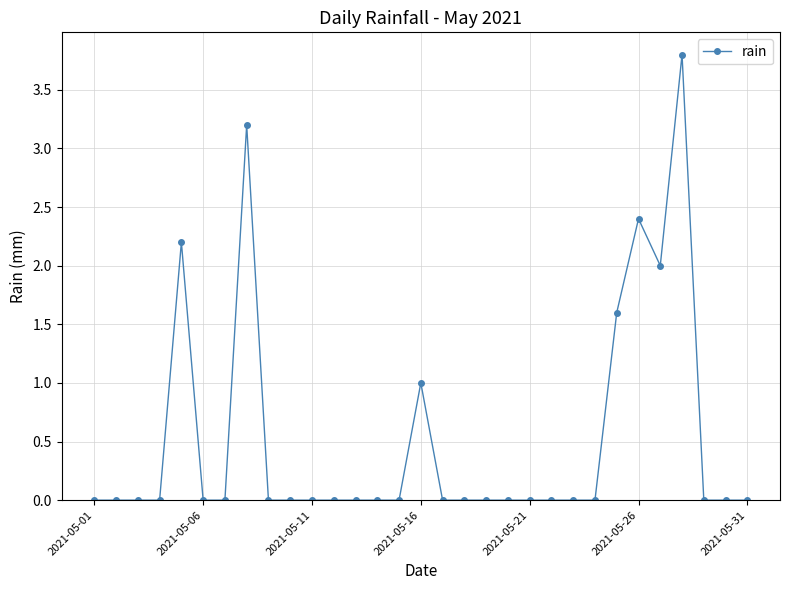

True or false: the data has more than 2 interior local peaks.

True